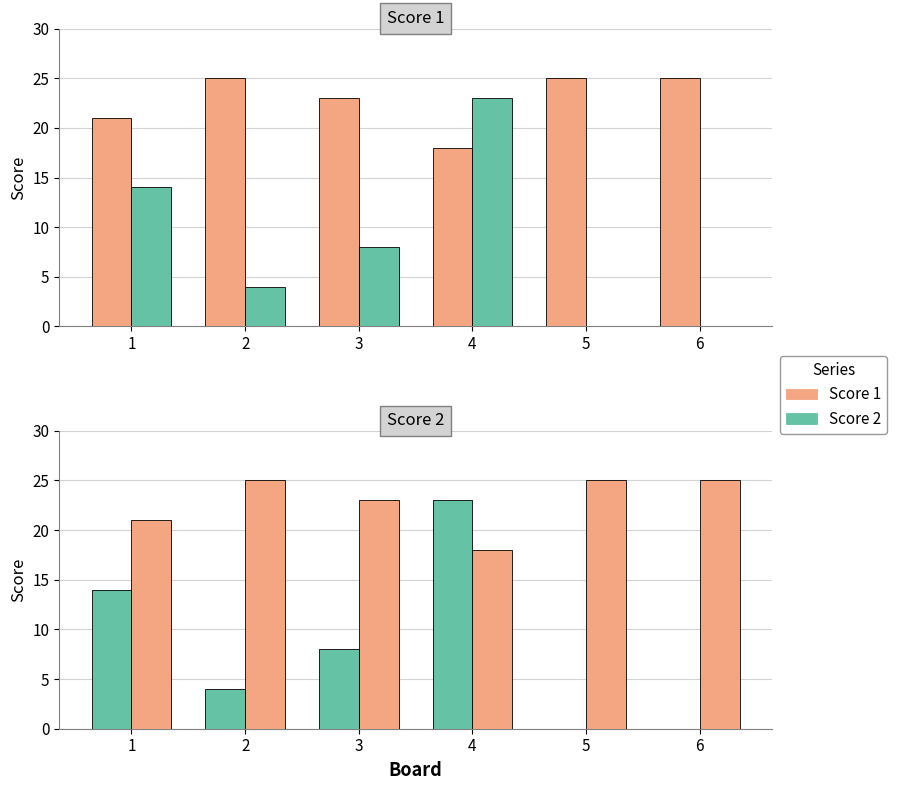

How many positive values does the Score 2 series have?

4